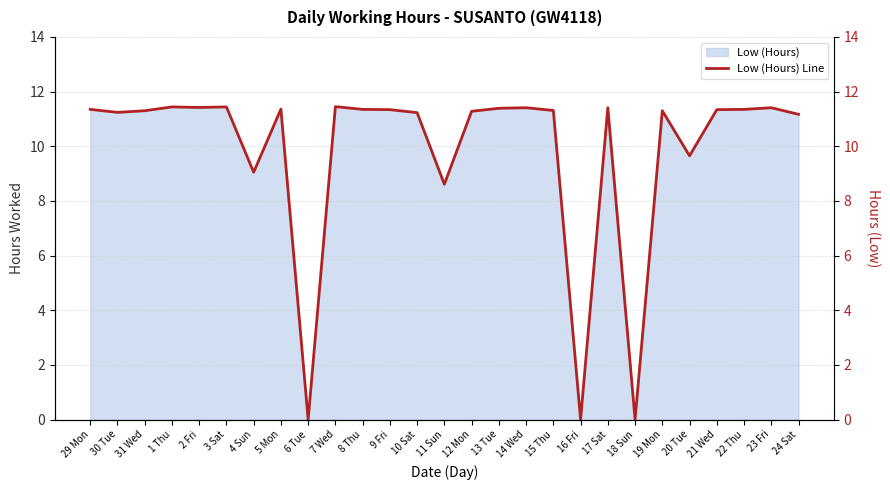

What is the maximum value shown in the chart?

11.4